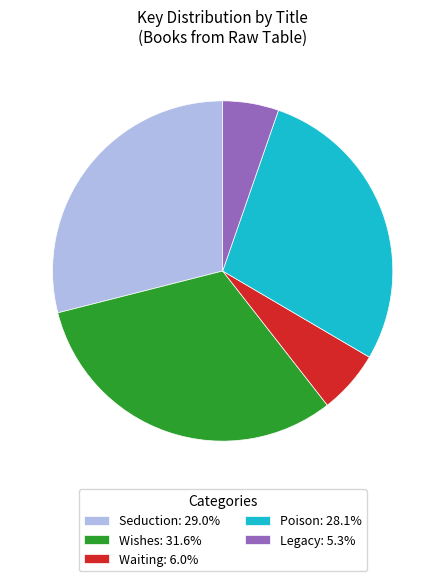

Combined, do Legacy: 5.3% and Poison: 28.1% account for over 50%?

No